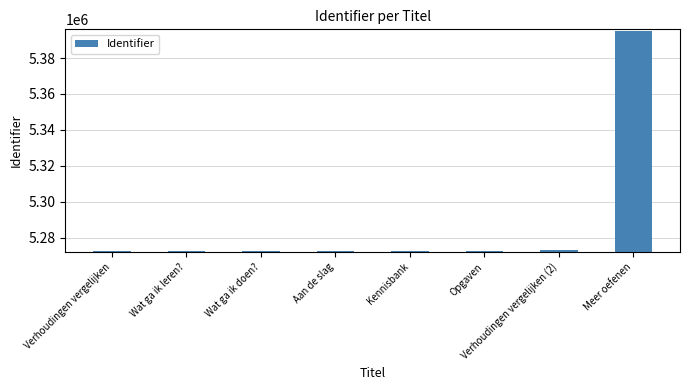

The value at Verhoudingen vergelijken (2) is 5273012. True or false?

True